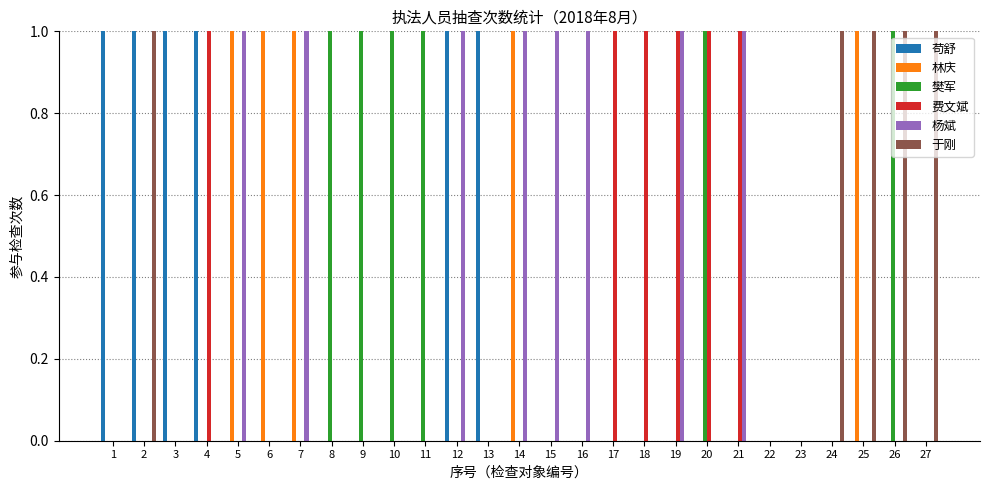

What are all the series names shown in the legend?

苟舒, 林庆, 樊军, 费文斌, 杨斌, 于刚